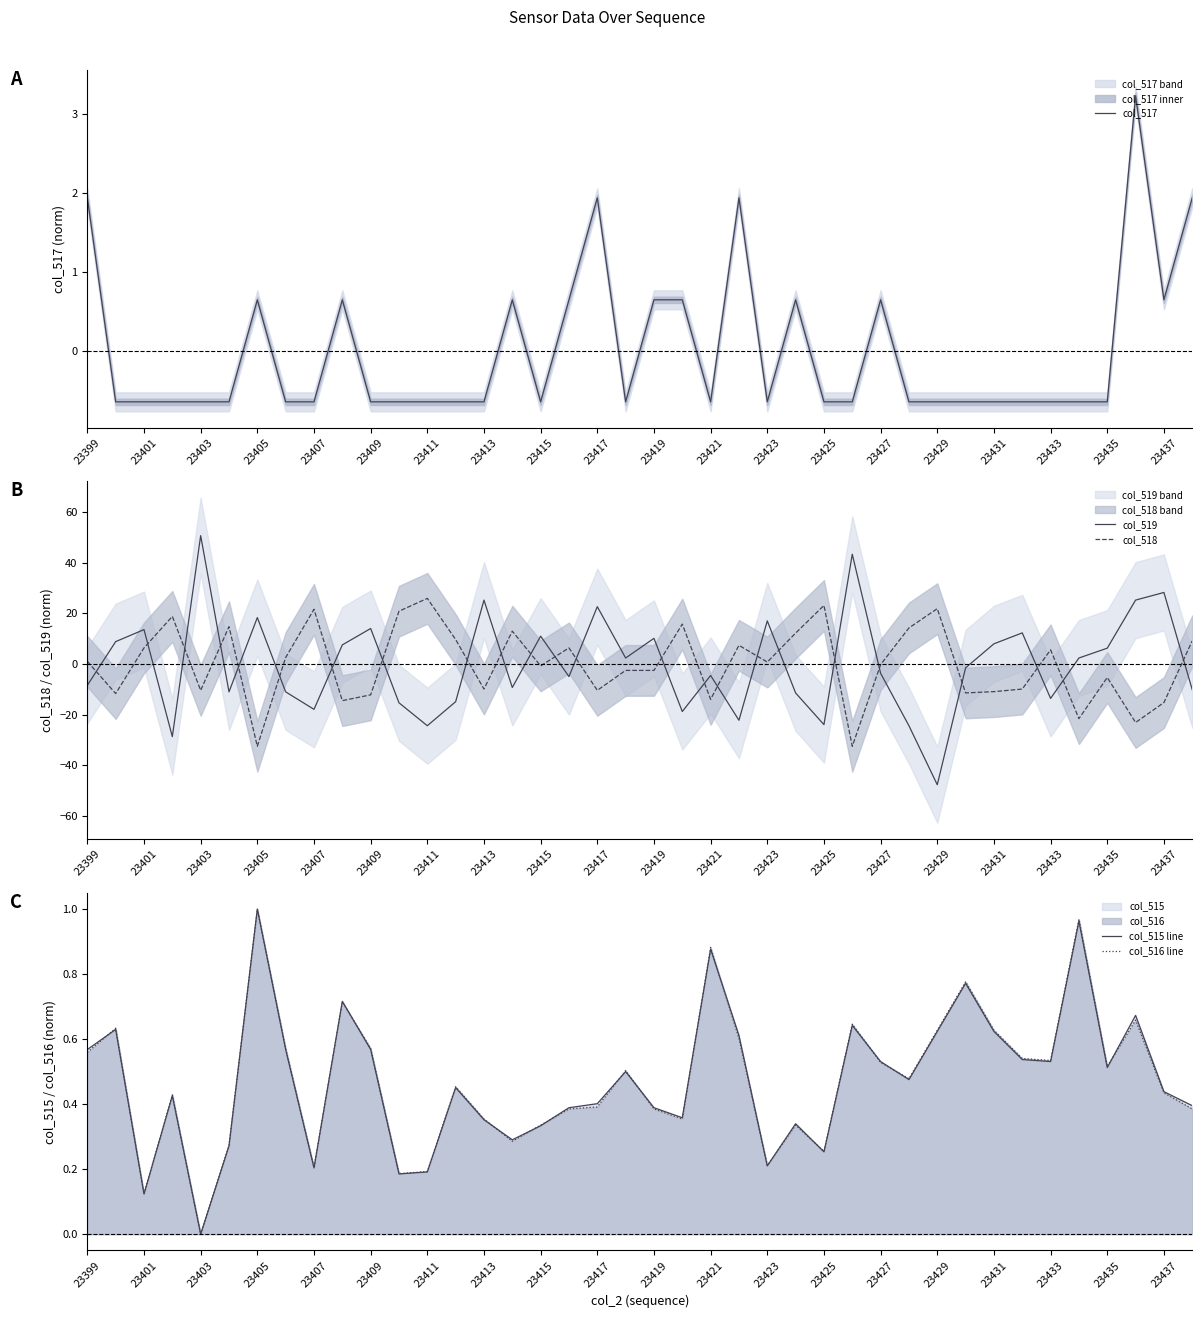

How many lines are shown in the chart?

5